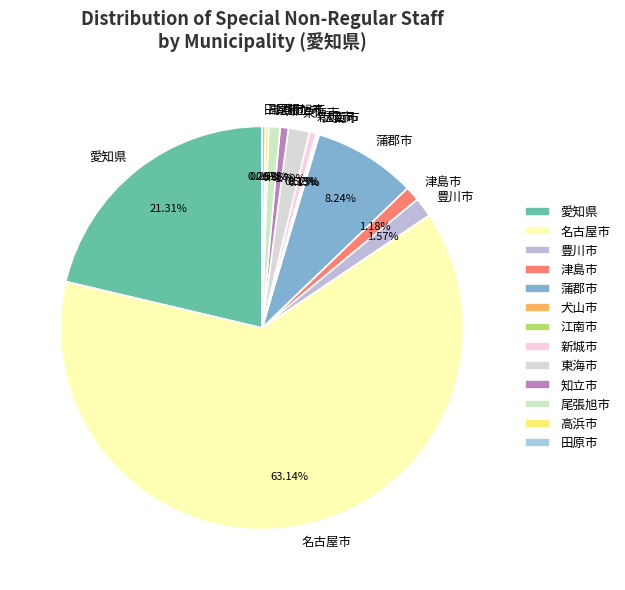

Combined, do 津島市 and 知立市 account for over 50%?

No